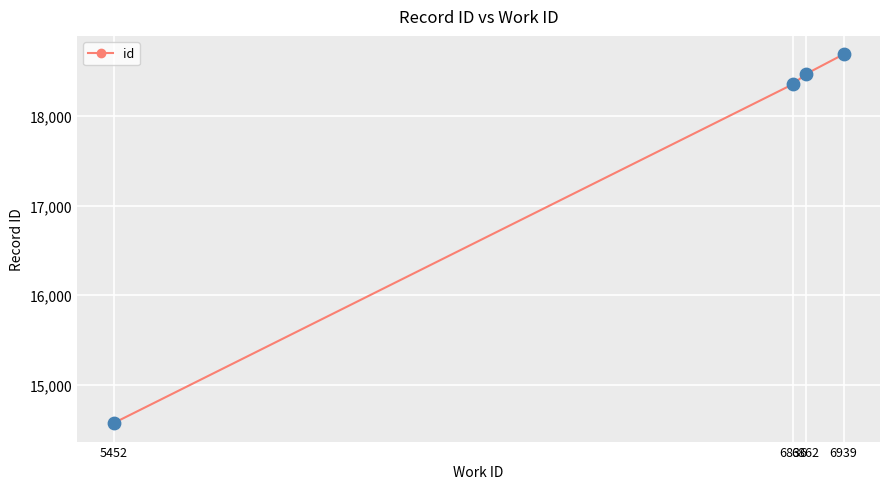

Which has a higher value, 5452 or 6939?

6939